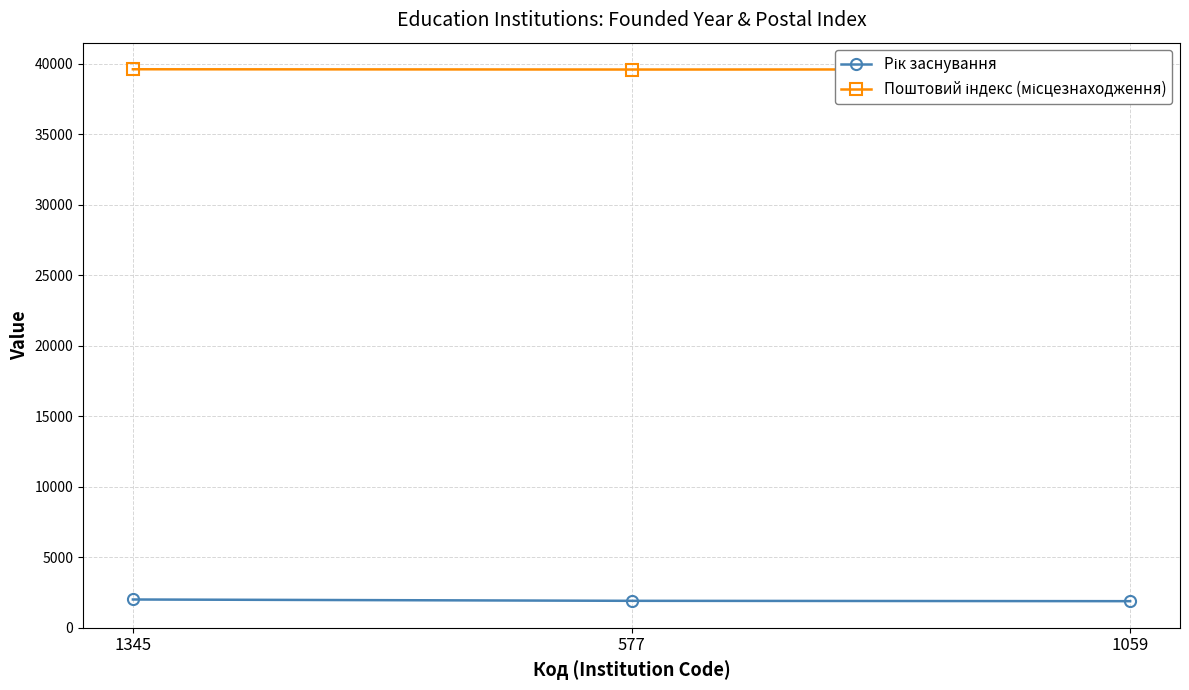

What is the minimum value shown in the chart?

1878